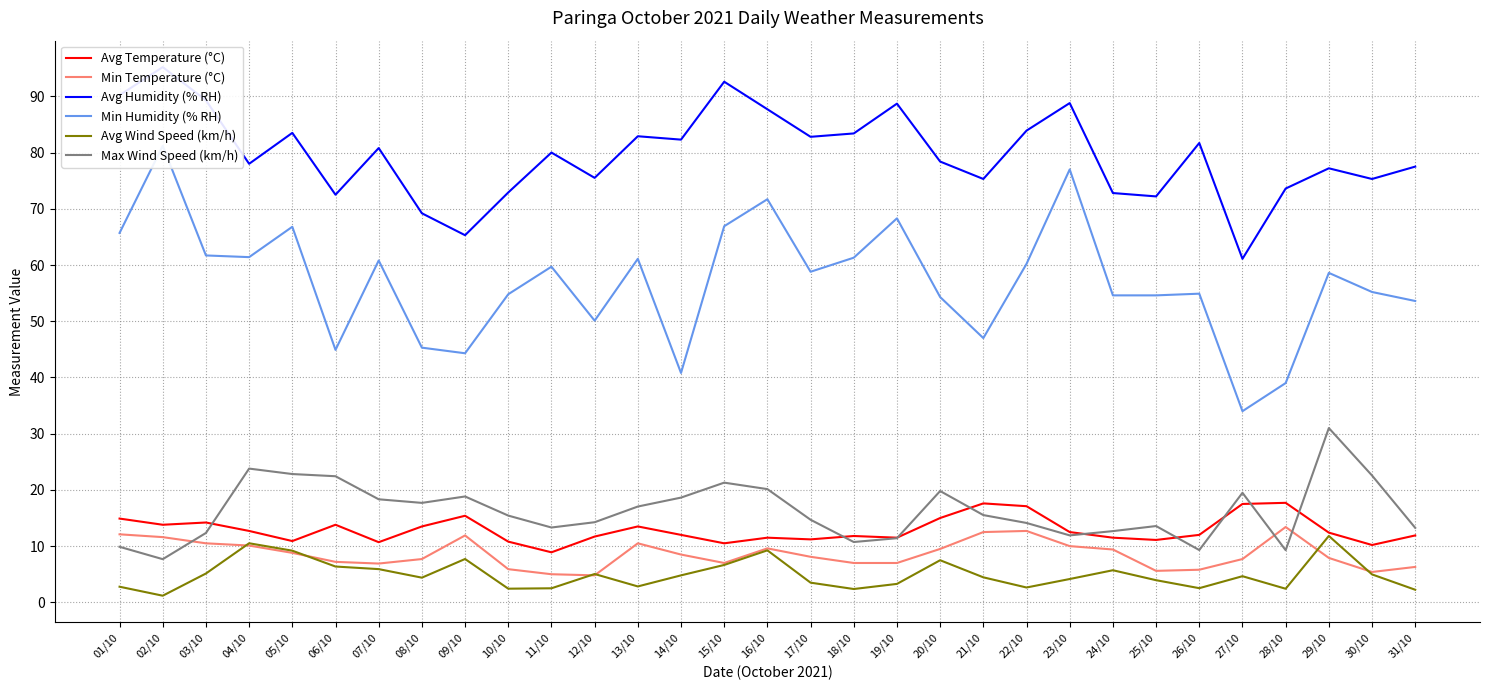

Reading left to right, list all the values displayed in this chart.

Avg Temperature (°C): 01/10=14.9	02/10=13.8	03/10=14.2	04/10=12.7	05/10=10.9	06/10=13.8	07/10=10.7	08/10=13.5	09/10=15.4	10/10=10.8	11/10=8.9	12/10=11.7	13/10=13.5	14/10=12.0	15/10=10.5	16/10=11.5	17/10=11.2	18/10=11.8	19/10=11.5	20/10=15.0	21/10=17.6	22/10=17.1	23/10=12.5	24/10=11.5	25/10=11.1	26/10=12.0	27/10=17.5	28/10=17.7	29/10=12.4	30/10=10.2	31/10=11.9
Min Temperature (°C): 01/10=12.1	02/10=11.6	03/10=10.5	04/10=10.1	05/10=8.8	06/10=7.2	07/10=6.9	08/10=7.7	09/10=11.9	10/10=5.9	11/10=5.0	12/10=4.8	13/10=10.5	14/10=8.5	15/10=7.0	16/10=9.6	17/10=8.1	18/10=7.0	19/10=7.0	20/10=9.5	21/10=12.5	22/10=12.7	23/10=10.0	24/10=9.4	25/10=5.6	26/10=5.8	27/10=7.7	28/10=13.4	29/10=7.9	30/10=5.4	31/10=6.3
Avg Humidity (% RH): 01/10=90.2	02/10=95.2	03/10=89.3	04/10=78.0	05/10=83.5	06/10=72.5	07/10=80.8	08/10=69.2	09/10=65.3	10/10=72.9	11/10=80.0	12/10=75.5	13/10=82.9	14/10=82.3	15/10=92.6	16/10=87.7	17/10=82.8	18/10=83.4	19/10=88.7	20/10=78.4	21/10=75.3	22/10=83.9	23/10=88.8	24/10=72.8	25/10=72.2	26/10=81.7	27/10=61.1	28/10=73.6	29/10=77.2	30/10=75.3	31/10=77.5
Min Humidity (% RH): 01/10=65.7	02/10=81.2	03/10=61.7	04/10=61.4	05/10=66.8	06/10=44.9	07/10=60.8	08/10=45.3	09/10=44.3	10/10=54.8	11/10=59.7	12/10=50.1	13/10=61.1	14/10=40.8	15/10=66.9	16/10=71.7	17/10=58.8	18/10=61.3	19/10=68.3	20/10=54.3	21/10=47.0	22/10=60.2	23/10=77.0	24/10=54.6	25/10=54.6	26/10=54.9	27/10=34.0	28/10=39.0	29/10=58.6	30/10=55.2	31/10=53.6
Avg Wind Speed (km/h): 01/10=2.8	02/10=1.2	03/10=5.1	04/10=10.5	05/10=9.2	06/10=6.4	07/10=5.9	08/10=4.4	09/10=7.7	10/10=2.4	11/10=2.5	12/10=5.0	13/10=2.8	14/10=4.8	15/10=6.7	16/10=9.2	17/10=3.5	18/10=2.4	19/10=3.3	20/10=7.5	21/10=4.5	22/10=2.6	23/10=4.2	24/10=5.7	25/10=3.9	26/10=2.5	27/10=4.7	28/10=2.4	29/10=11.8	30/10=5.0	31/10=2.2
Max Wind Speed (km/h): 01/10=9.9	02/10=7.7	03/10=12.3	04/10=23.8	05/10=22.8	06/10=22.4	07/10=18.3	08/10=17.7	09/10=18.8	10/10=15.4	11/10=13.3	12/10=14.2	13/10=17.0	14/10=18.6	15/10=21.3	16/10=20.1	17/10=14.7	18/10=10.7	19/10=11.4	20/10=19.8	21/10=15.5	22/10=14.1	23/10=11.9	24/10=12.7	25/10=13.6	26/10=9.3	27/10=19.5	28/10=9.3	29/10=31.0	30/10=22.6	31/10=13.2